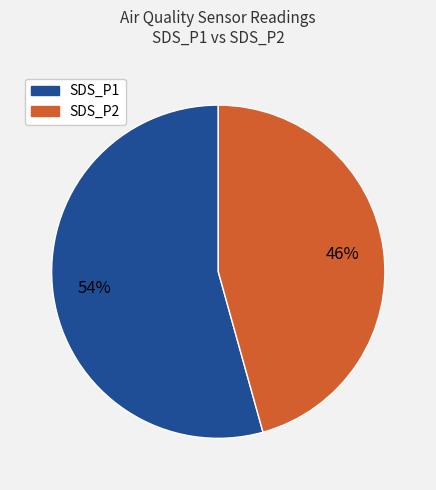

Between SDS_P2 and SDS_P1, which is larger?

SDS_P1